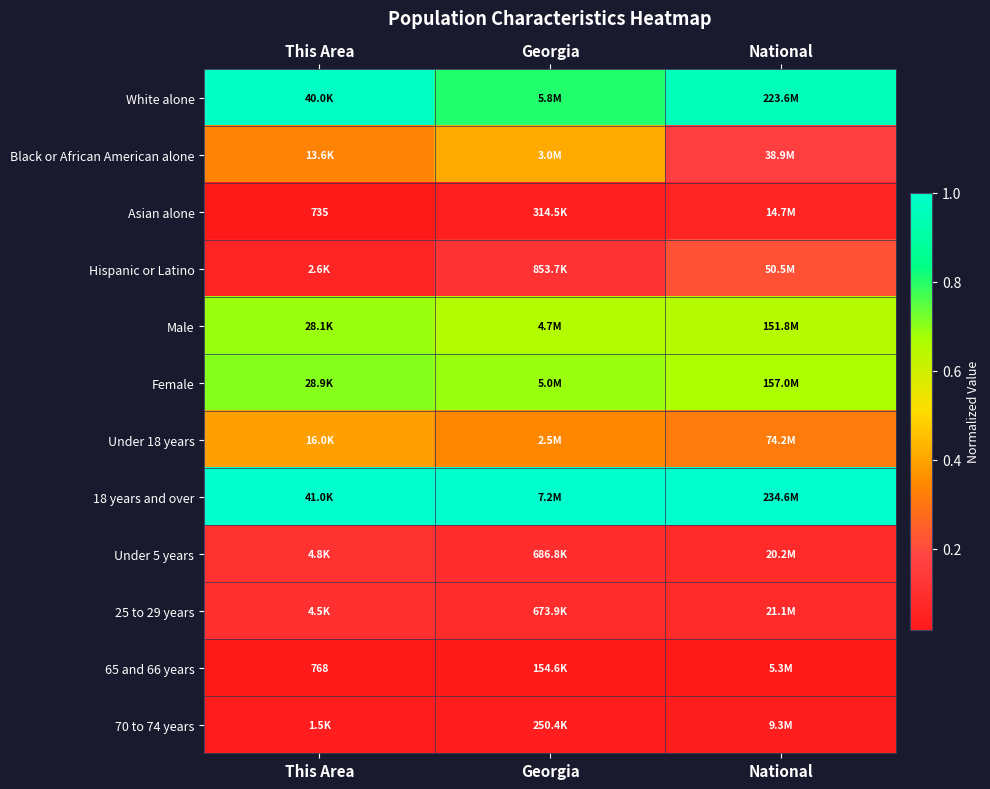

What is the total value across all series at Georgia?

4.3